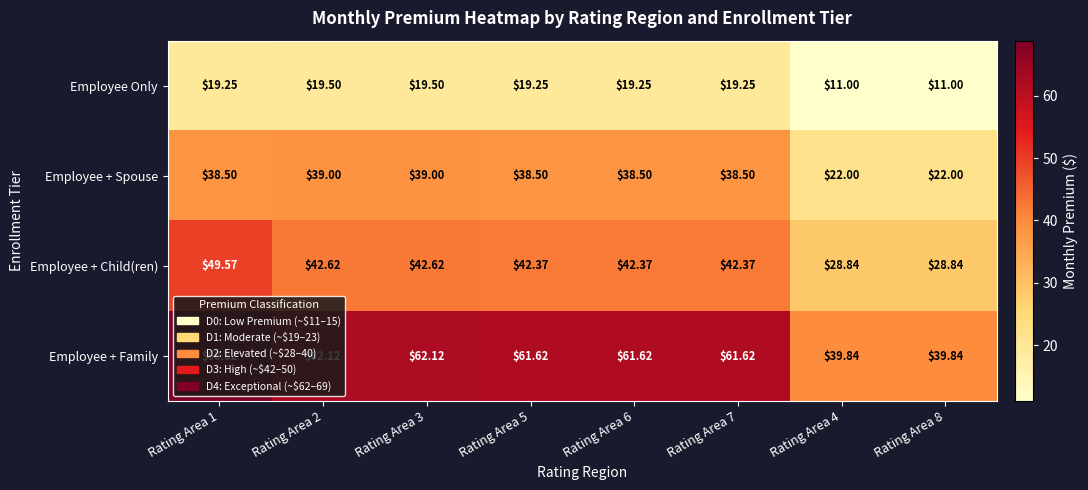

Which series changed the most between Rating Area 6 and Rating Area 4?

Employee + Family